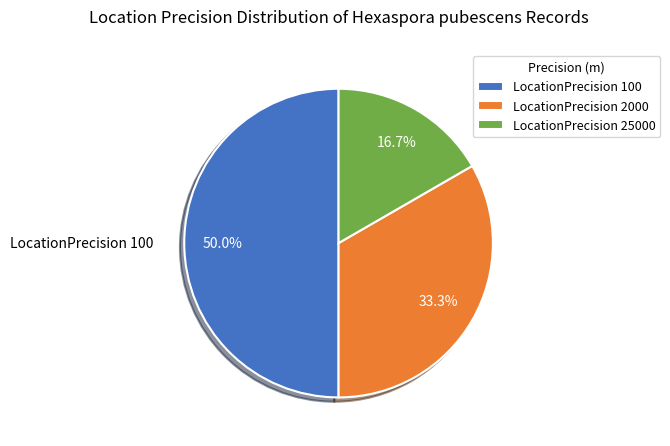

What is the ratio of the value at LocationPrecision 25000 to the value at LocationPrecision 100?

0.3